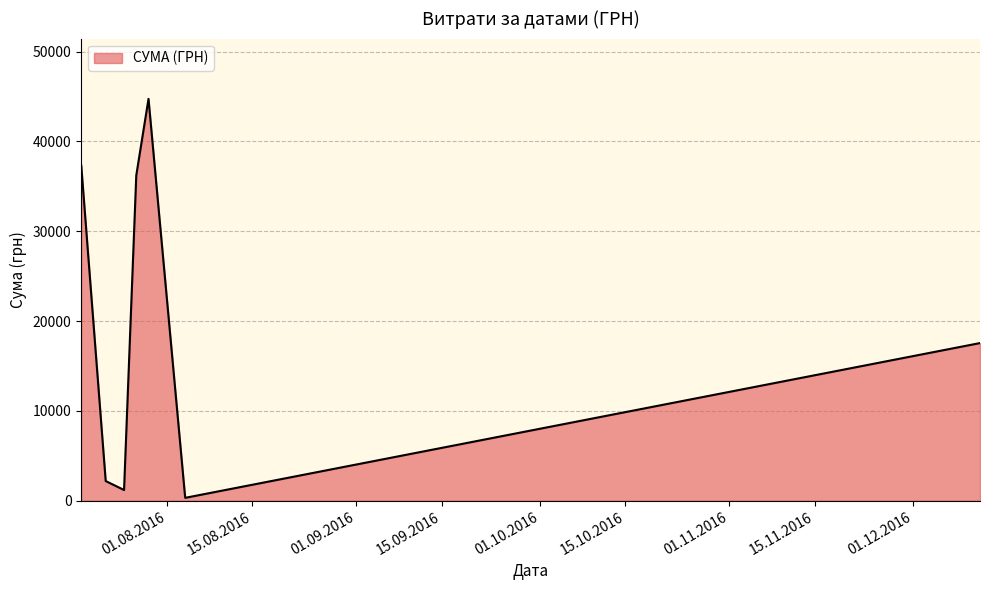

Does the chart display data point markers on the line(s)?

No